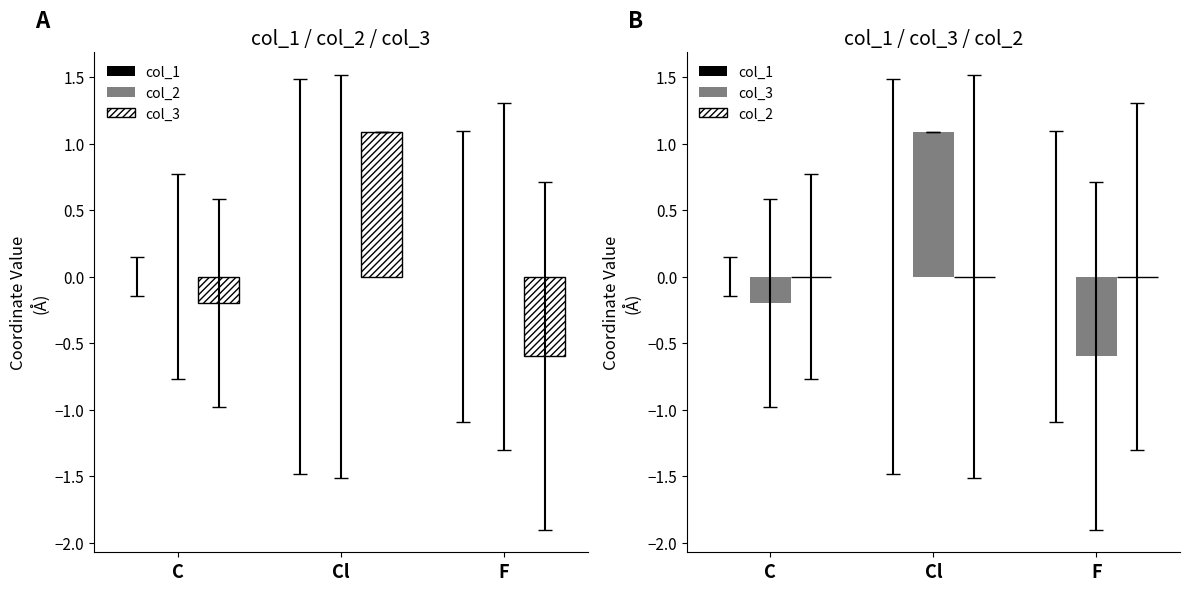

What is the maximum value shown in the chart?

1.1